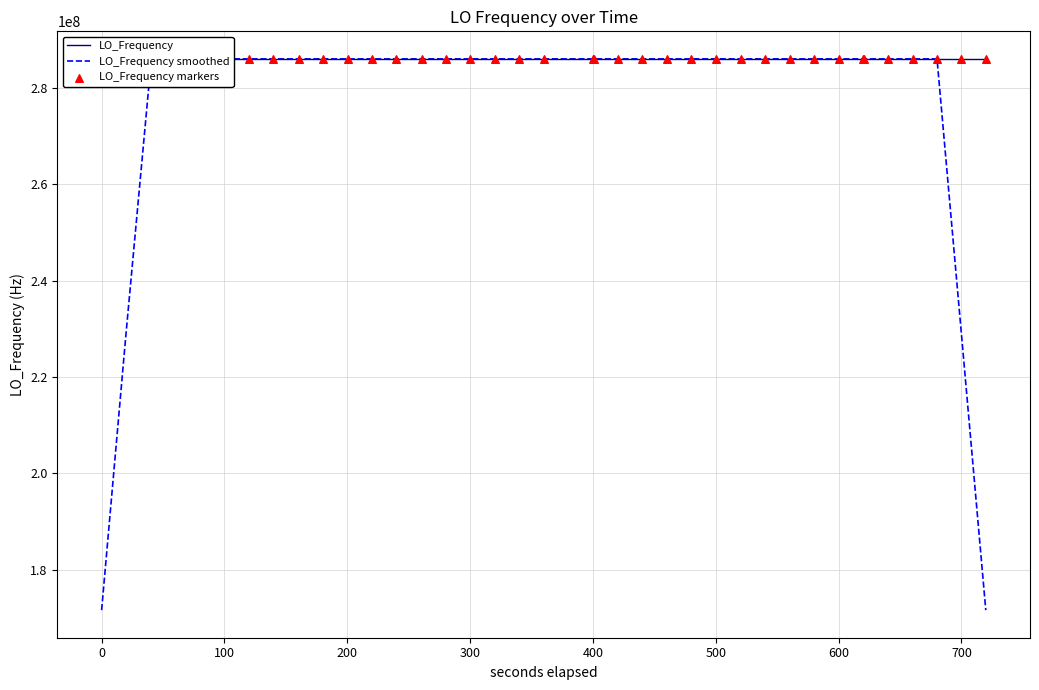

Which series has the largest total across all categories?

LO_Frequency